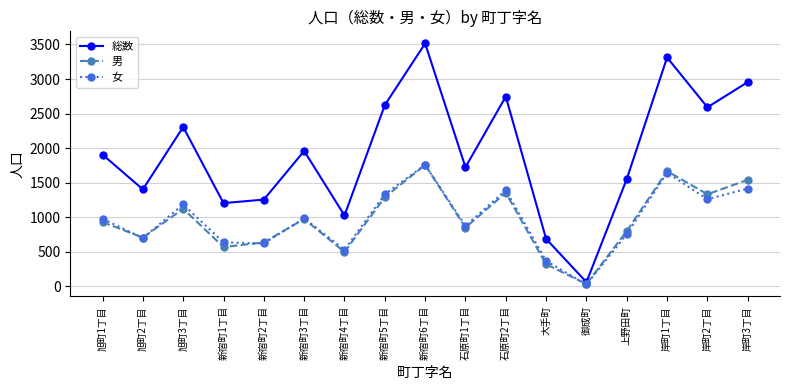

What position from the right is 上野田町?

4